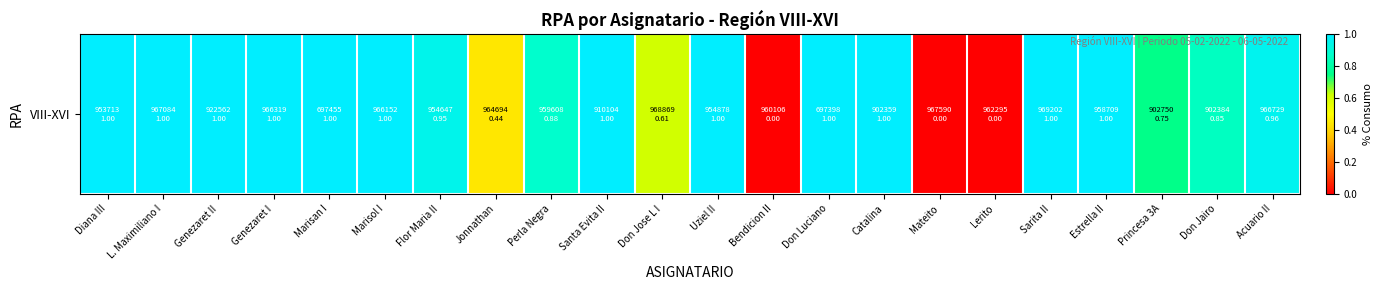

Reading left to right, transcribe all the data shown in this chart.

1.0	1.0	1.0	1.0	1.0	1.0	1.0	0.4	0.9	1.0	0.6	1.0	0.0	1.0	1.0	0.0	0.0	1.0	1.0	0.8	0.9	1.0